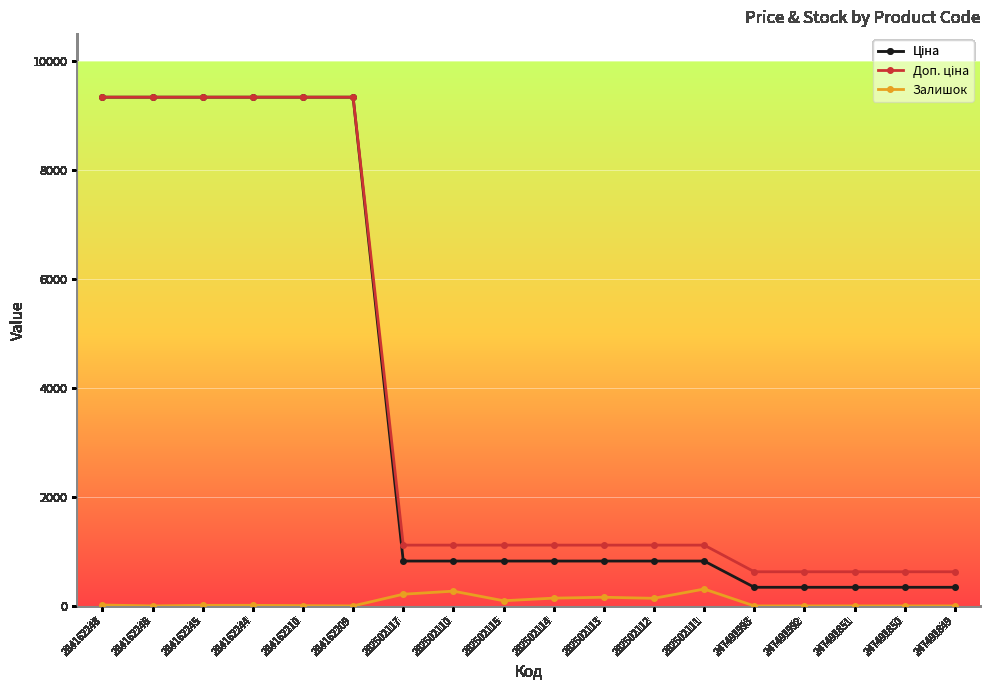

The value of Залишок at 247491851 is 0.0. True or false?

True